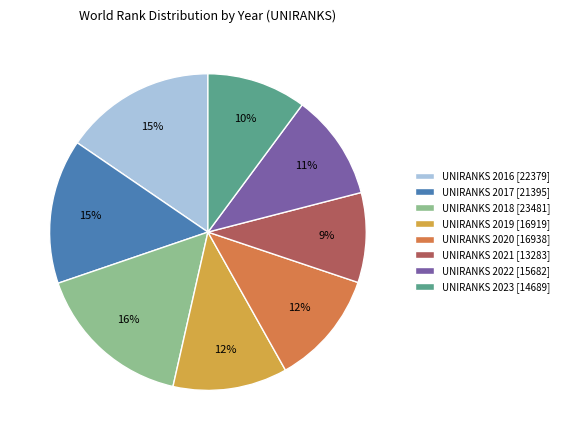

Is it true that UNIRANKS 2019 is 12% of the pie?

True